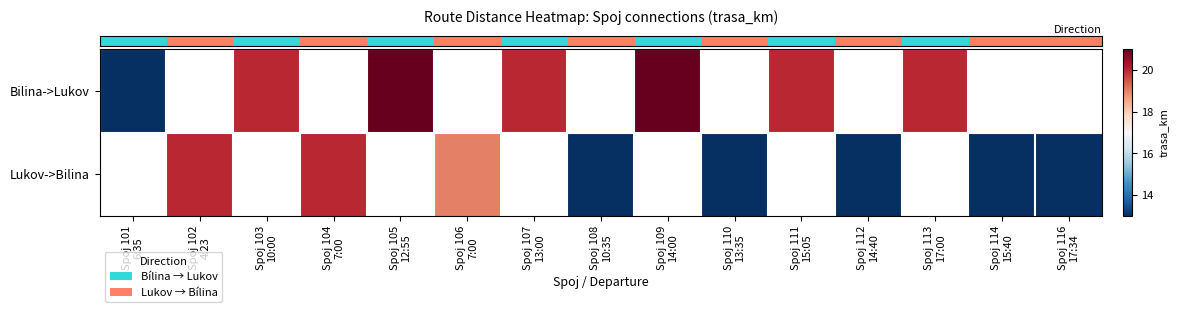

What is the greatest value displayed?

21.0